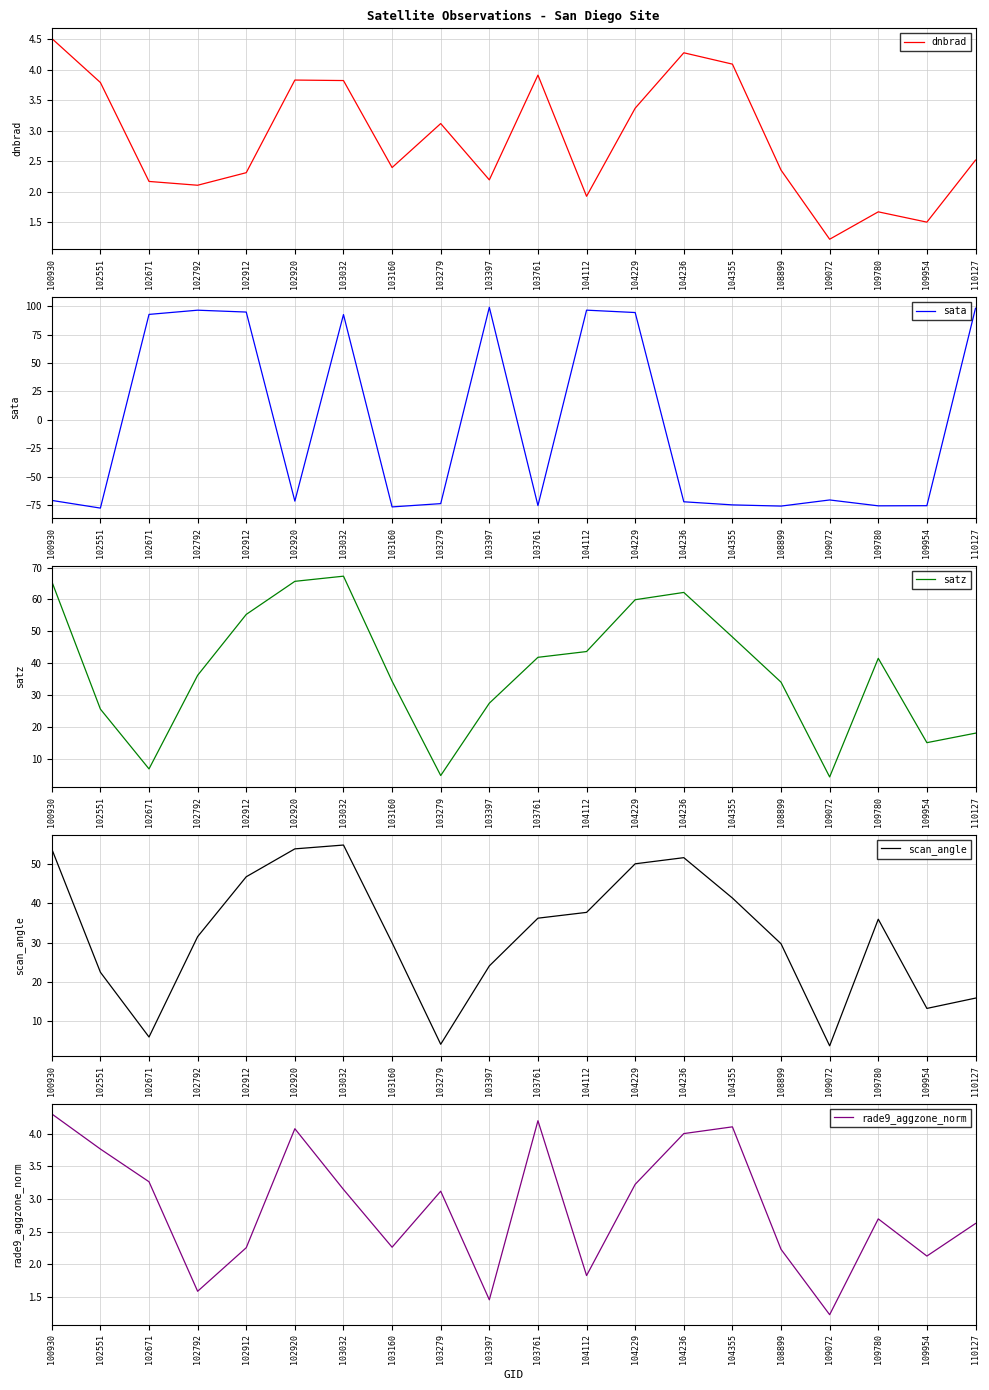

At which category does the chart reach its minimum across all series?

102551